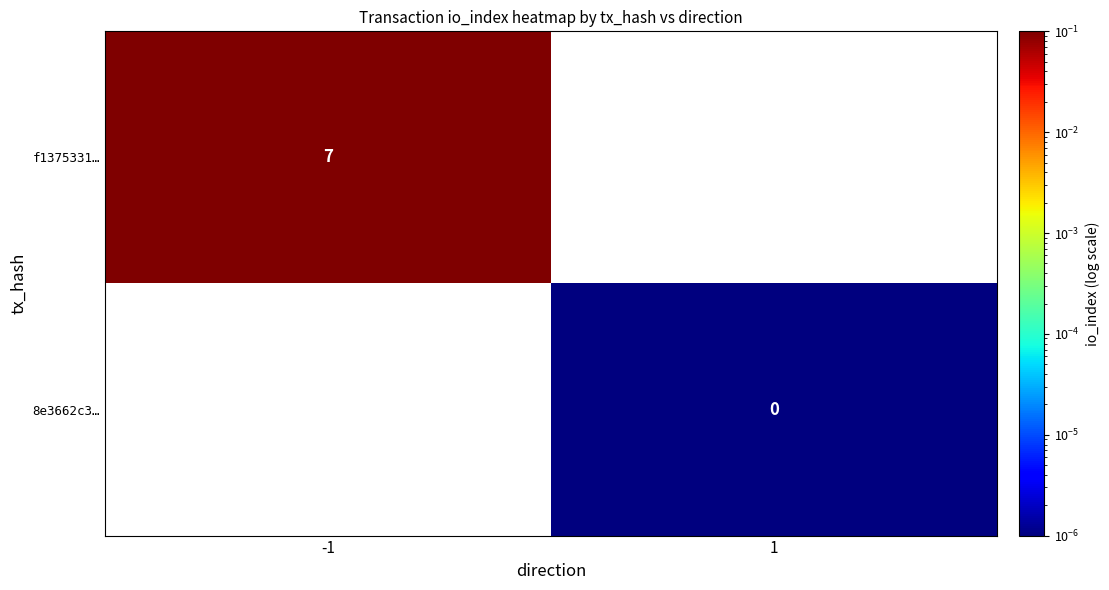

Between 1 and -1, which is larger?

-1